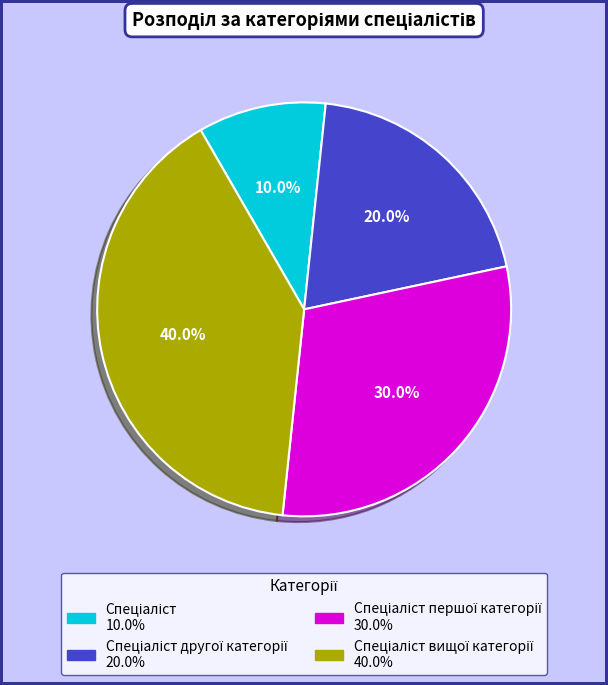

Is there any slice that represents more than half of the pie?

No